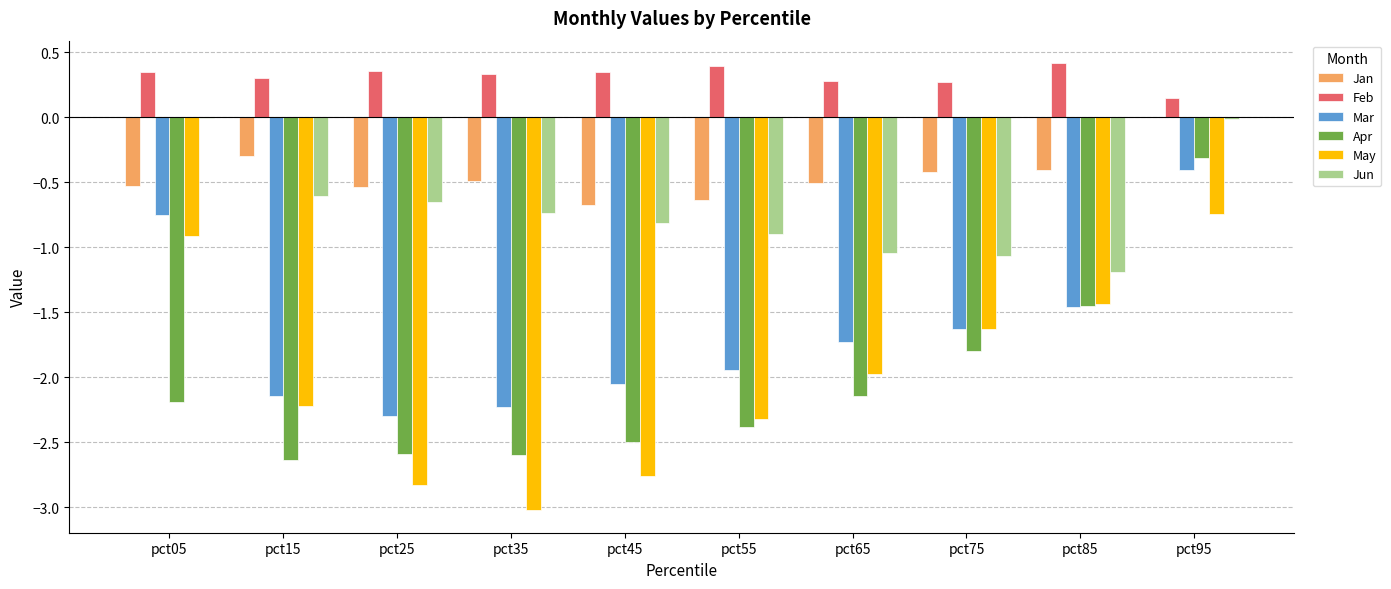

Which series changed the most between pct05 and pct65?

May